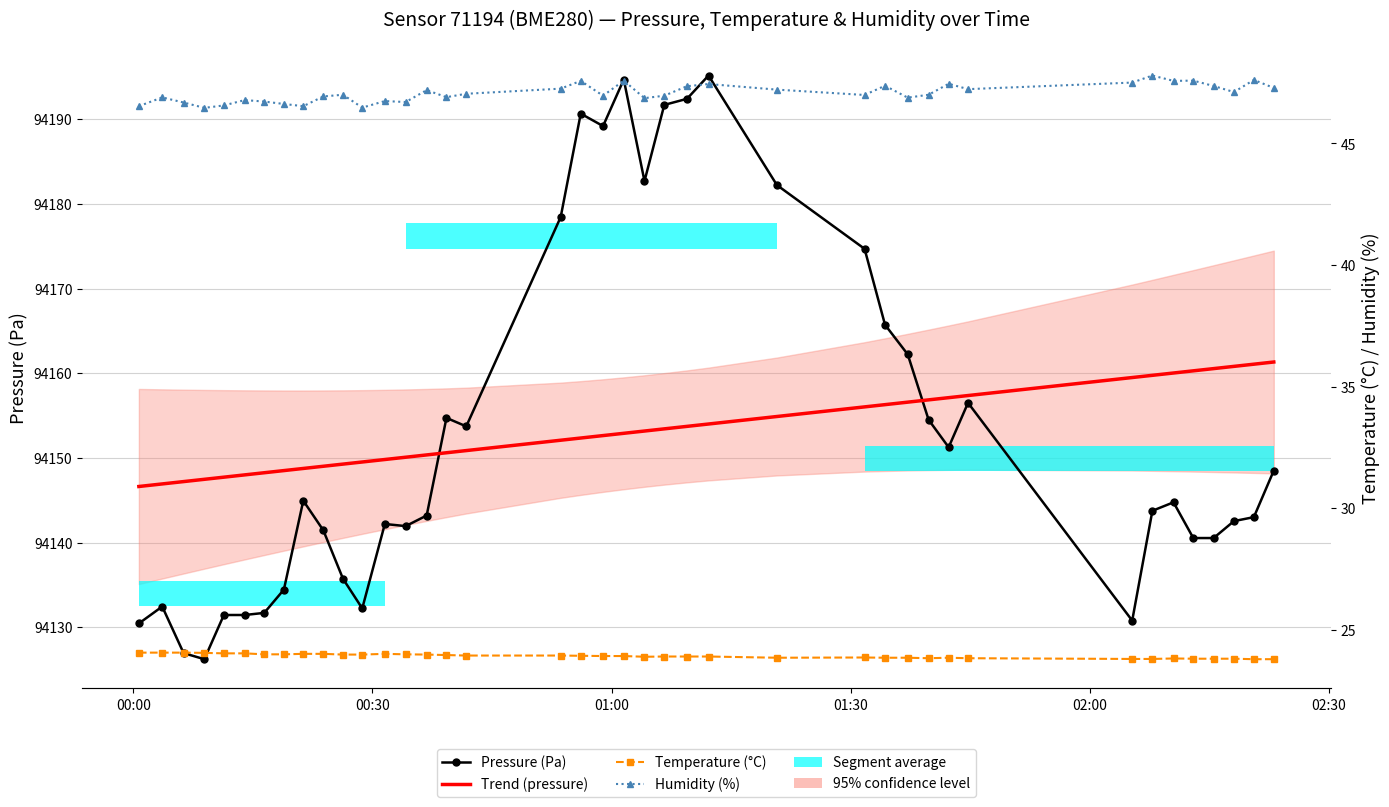

At how many categories does at least one series exceed 75479?

40